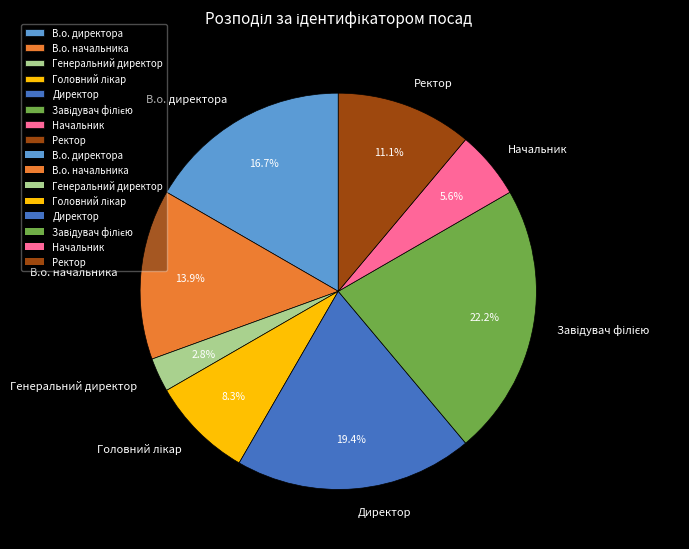

What percentage is the Начальник slice, to the nearest percent?

6%